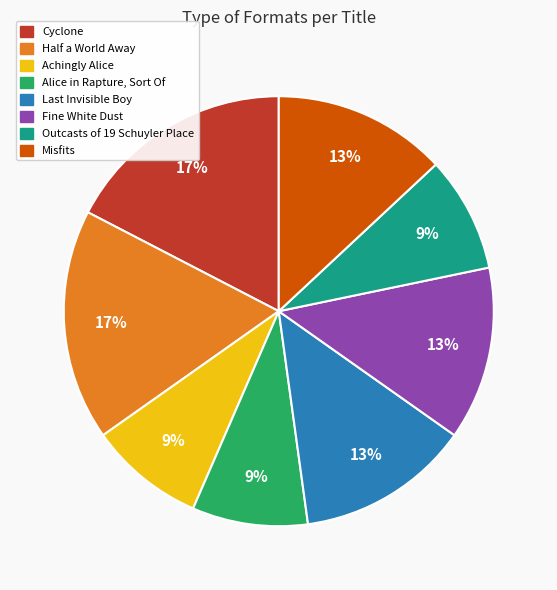

Is there a majority slice in this chart?

No